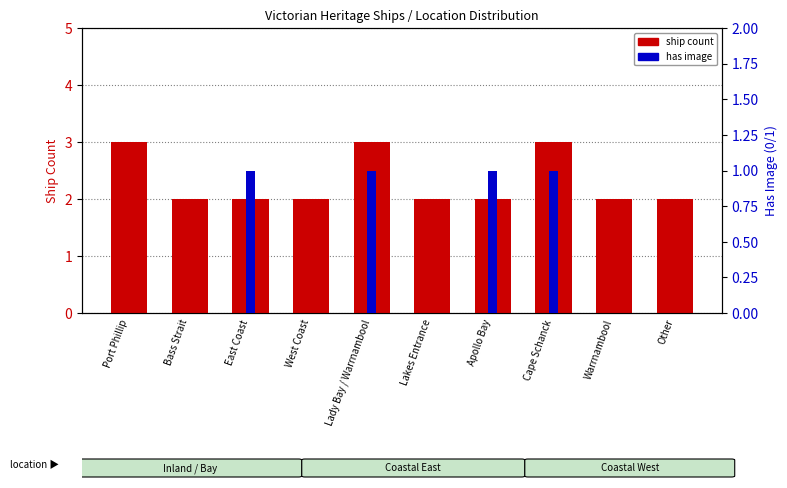

What is the spread (max minus min) of values at Bass Strait?

2